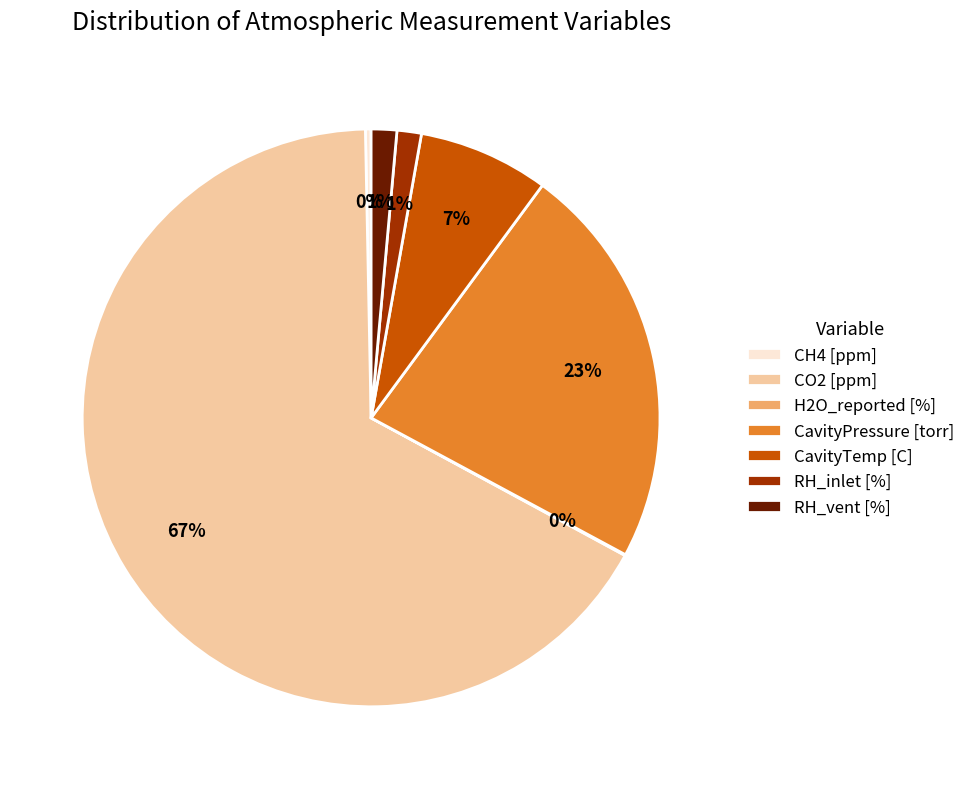

Which slice represents more than half of the pie?

CO2 [ppm]